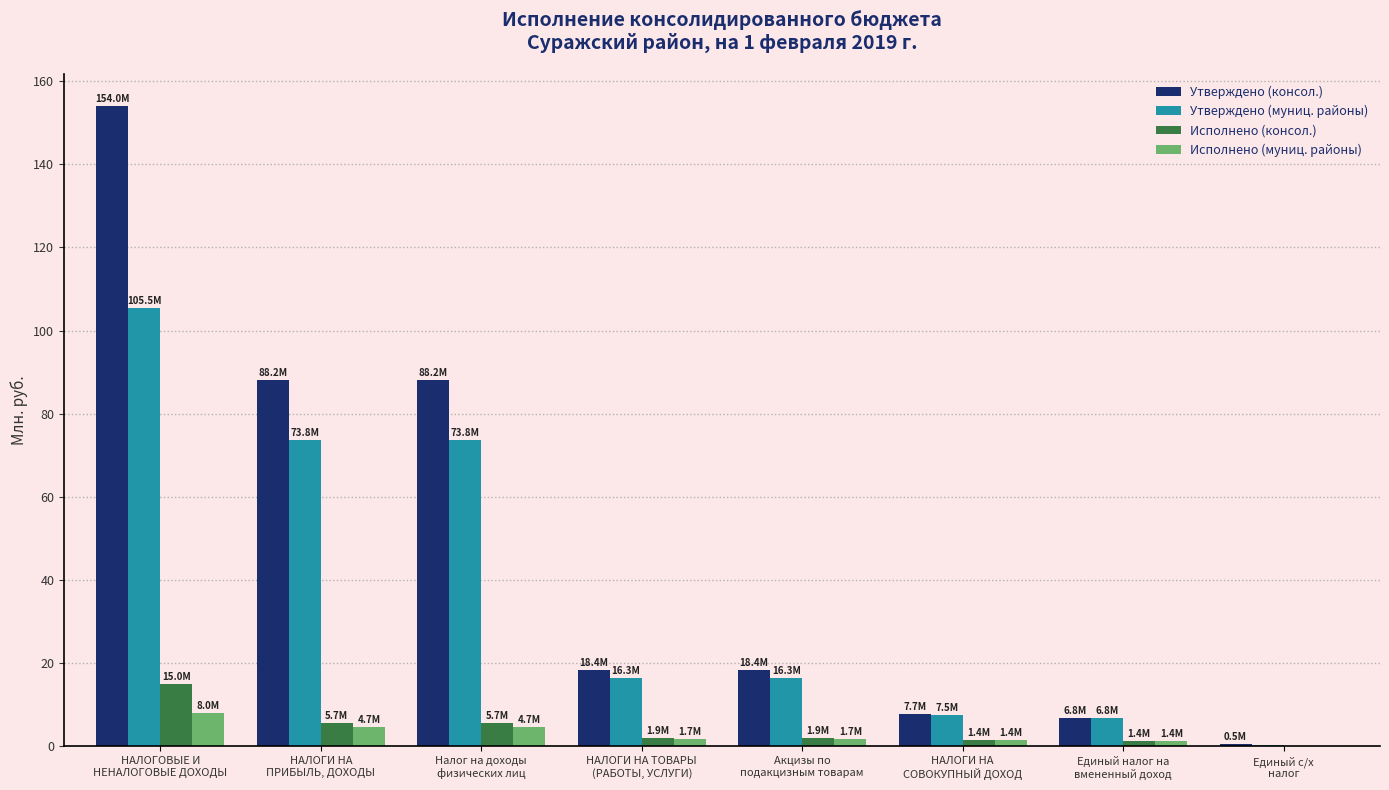

At which category is the sum across all series the highest?

НАЛОГОВЫЕ И
НЕНАЛОГОВЫЕ ДОХОДЫ